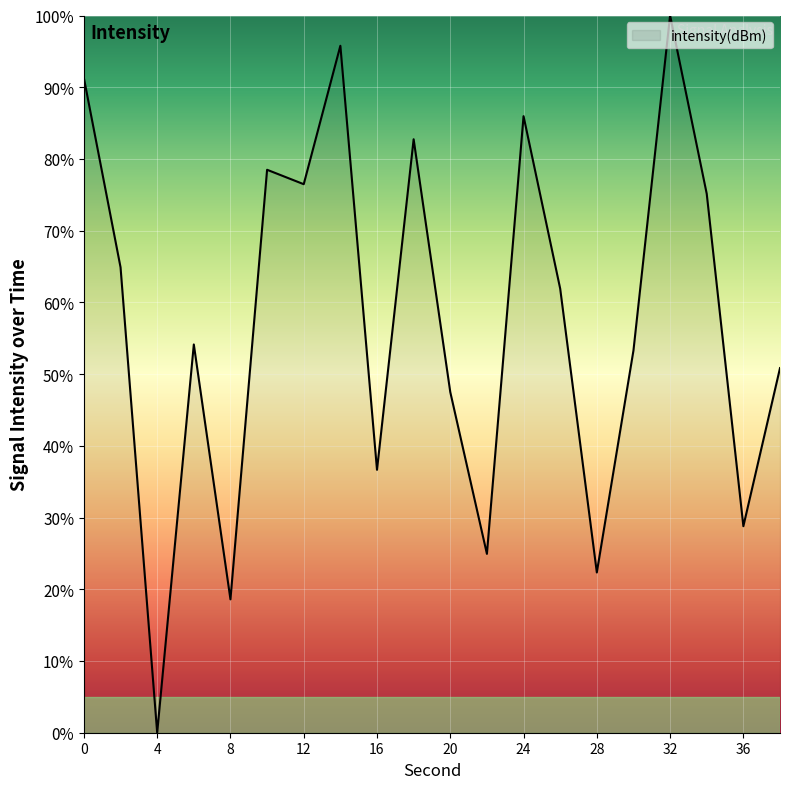

What is the greatest value displayed?

100.0